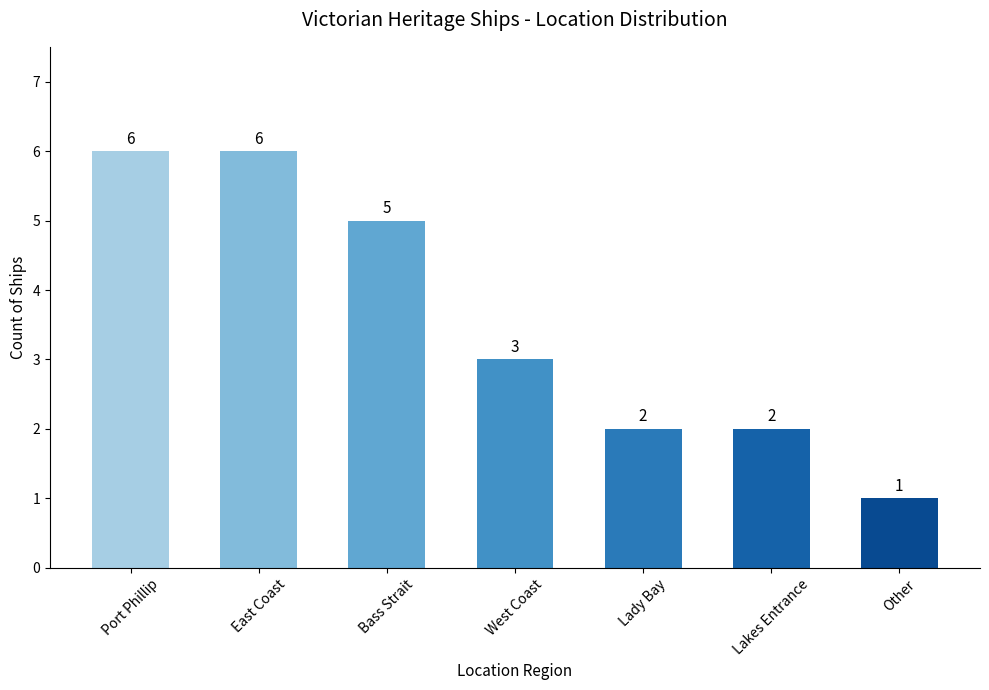

Which label corresponds to the smallest value in the chart?

Other